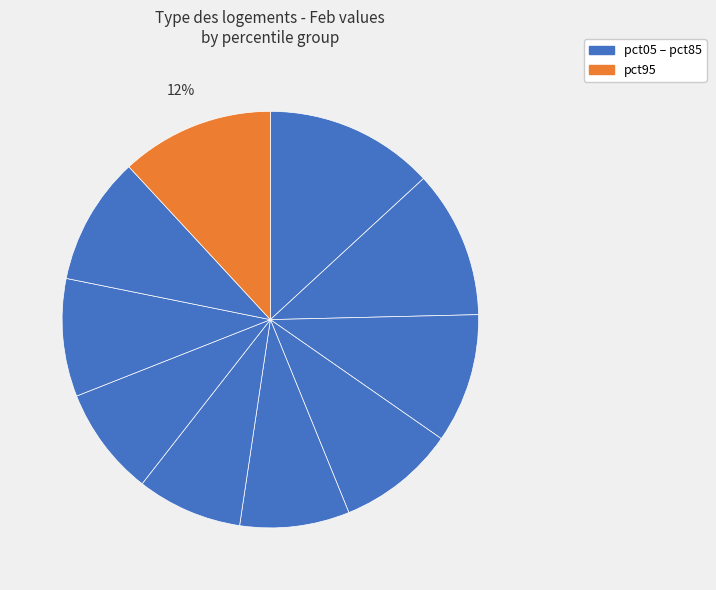

Count the number of slices in the pie.

10